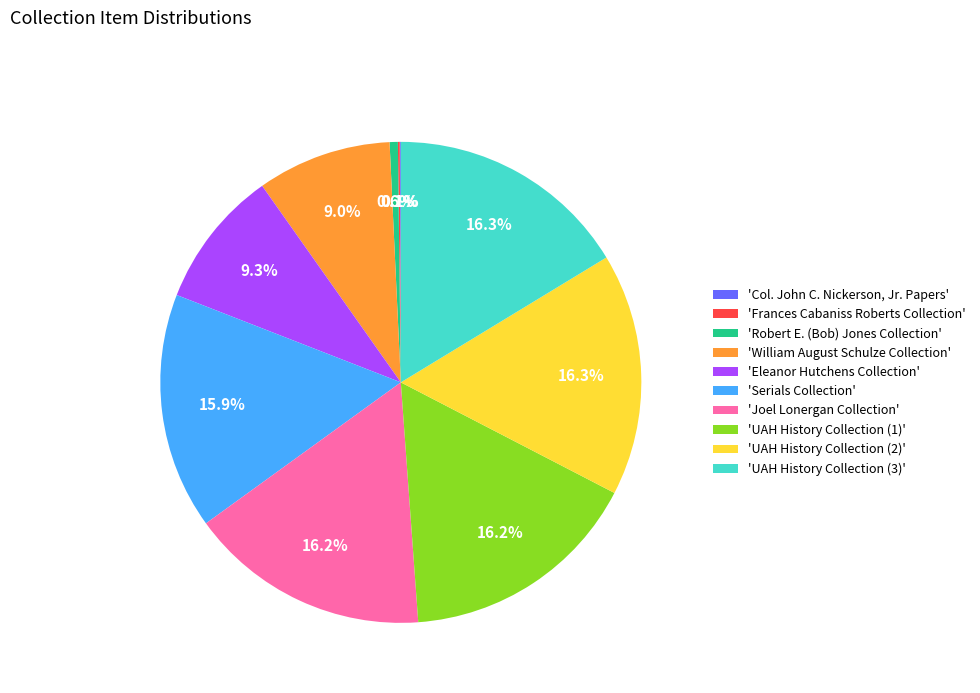

Combined, do 'William August Schulze Collection' and 'UAH History Collection (3)' account for over 50%?

No